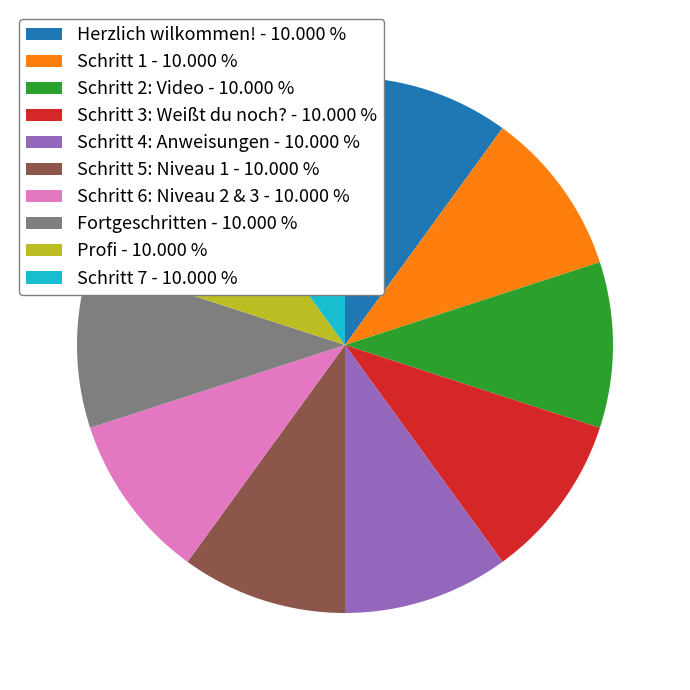

Count the number of slices in the pie.

10